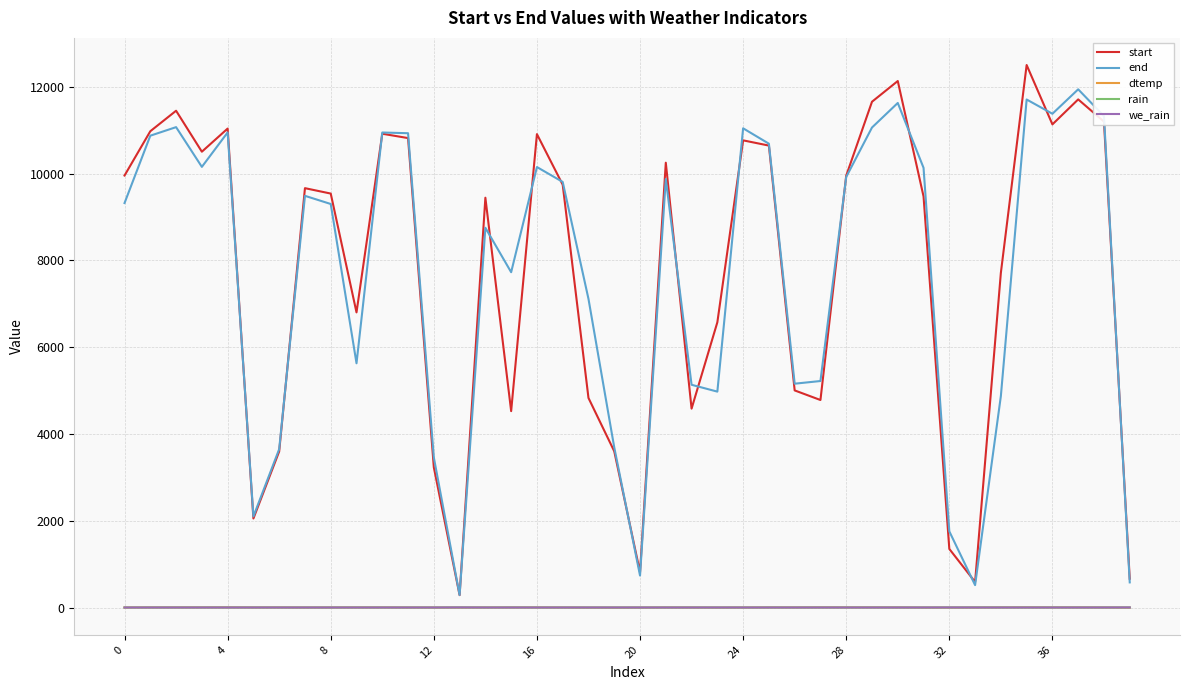

What is the lowest value of the end series?

287.6